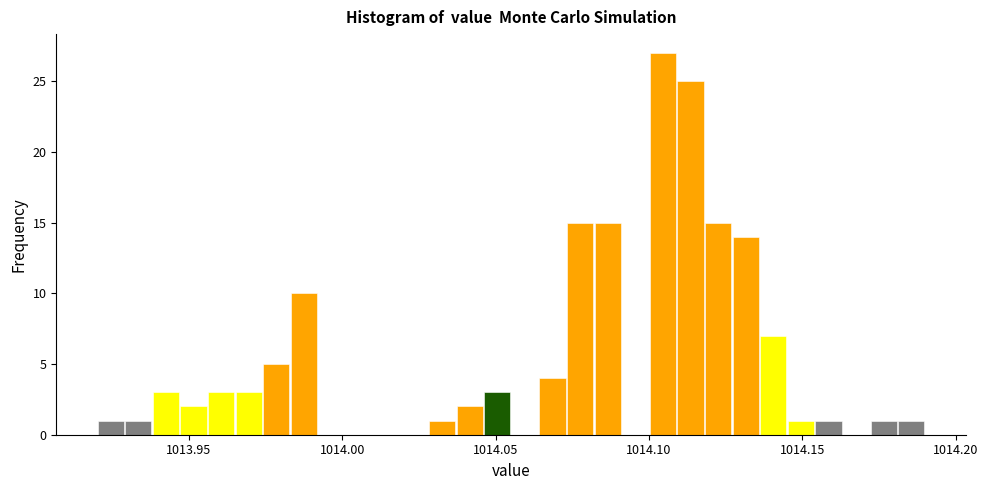

Read against the x-axis, roughly where is the centre of the tallest bar?

1014.105